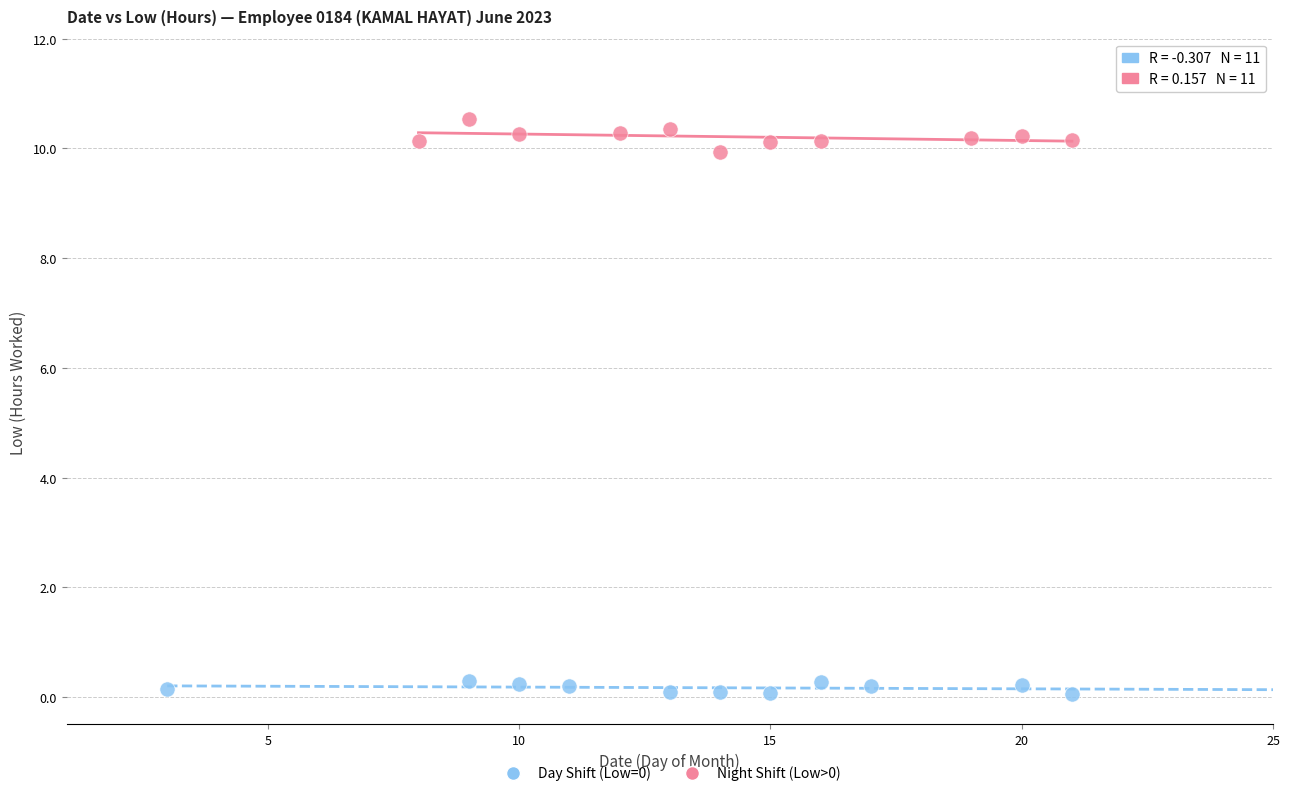

Which series has the largest Y range (max minus min)?

Night Shift (Low>0)